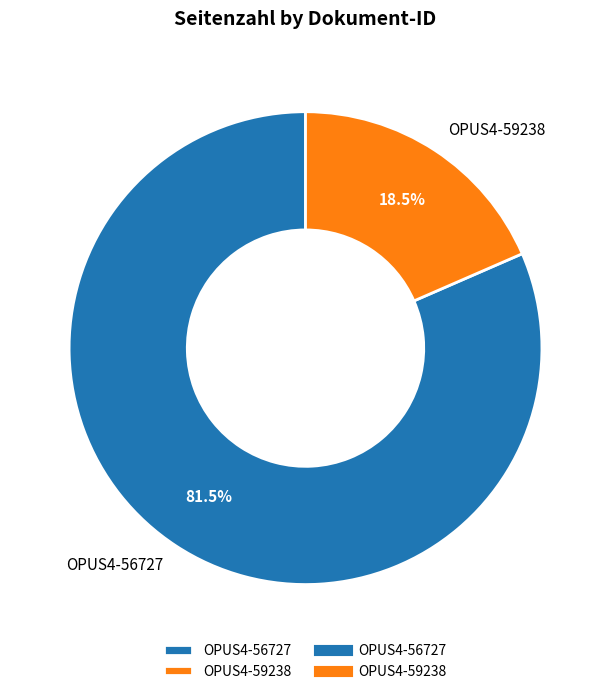

The OPUS4-59238 slice represents 32% of the pie. True or false?

False